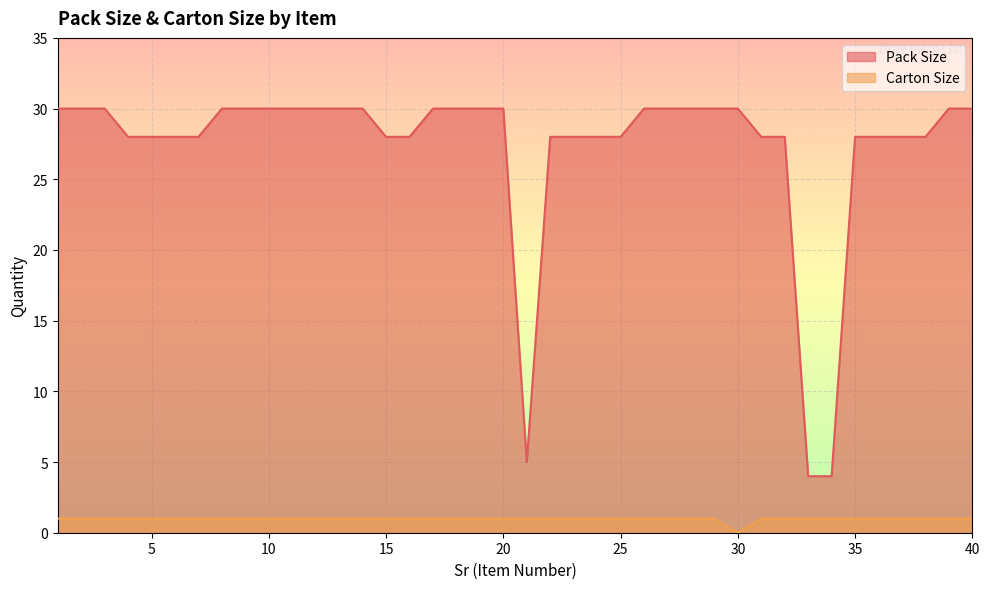

What is the difference between the highest and lowest values at 3?

29